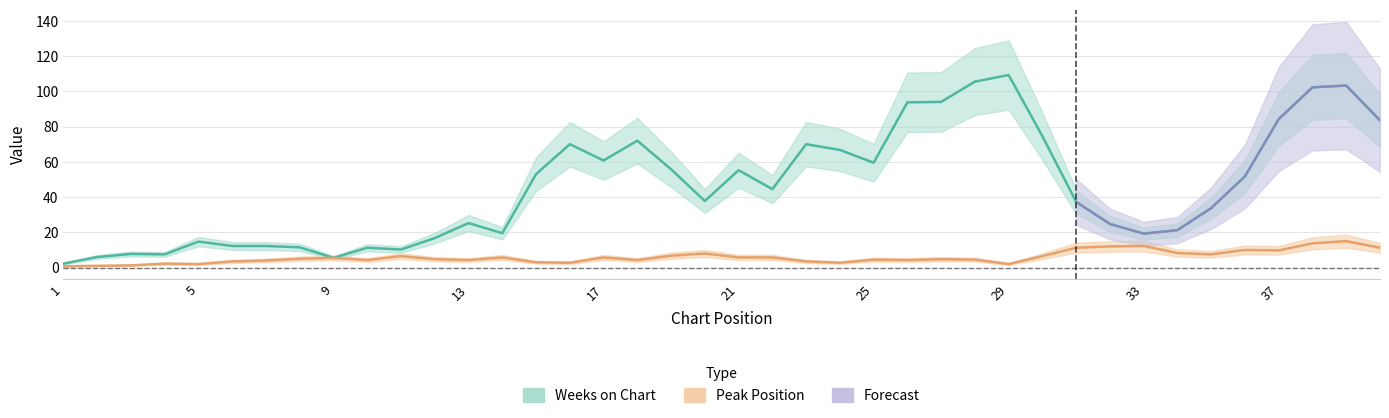

Does the chart display data point markers on the line(s)?

No